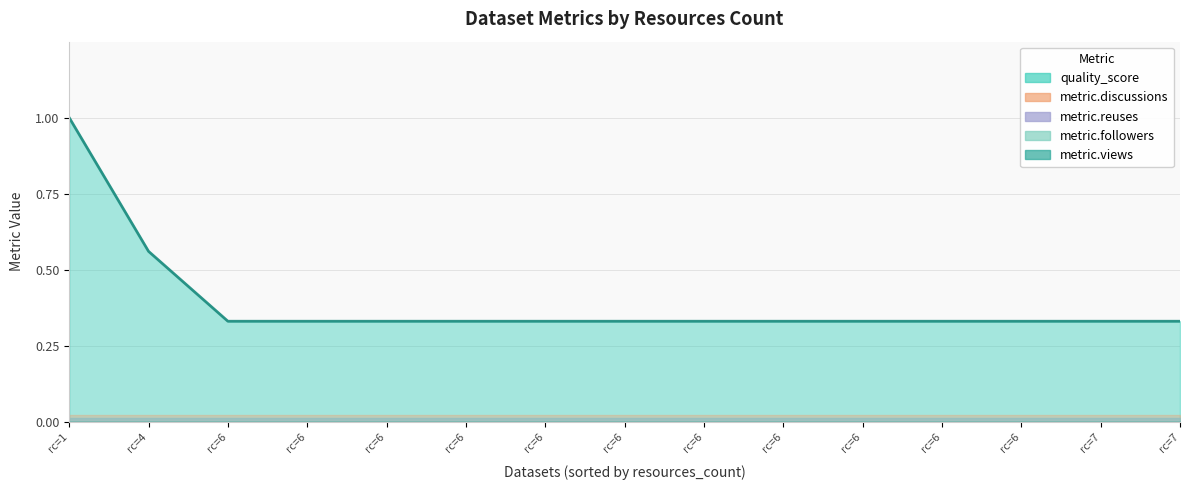

Which series has the largest range (max minus min)?

quality_score